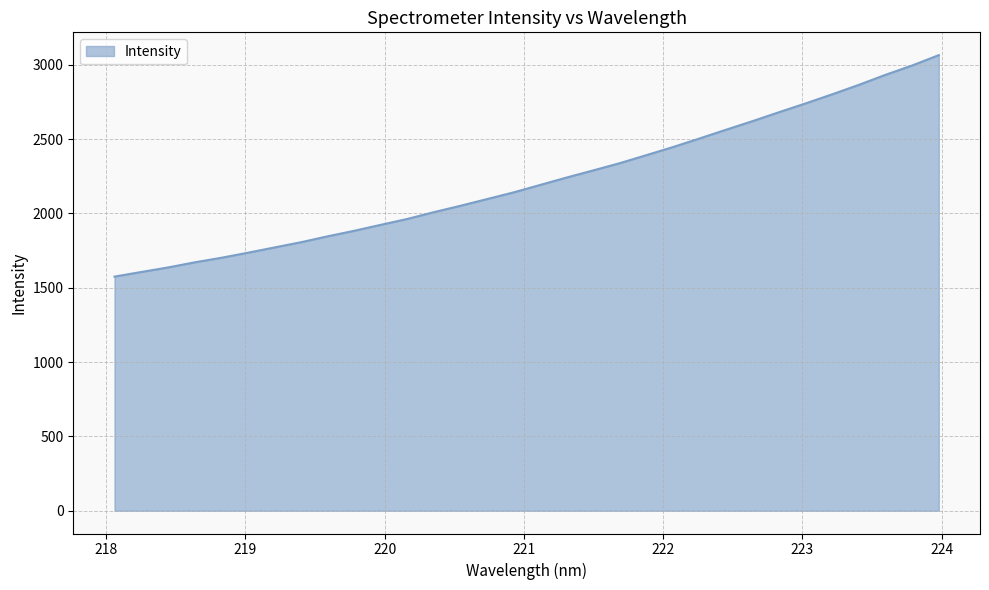

What is the greatest value displayed?

3064.5